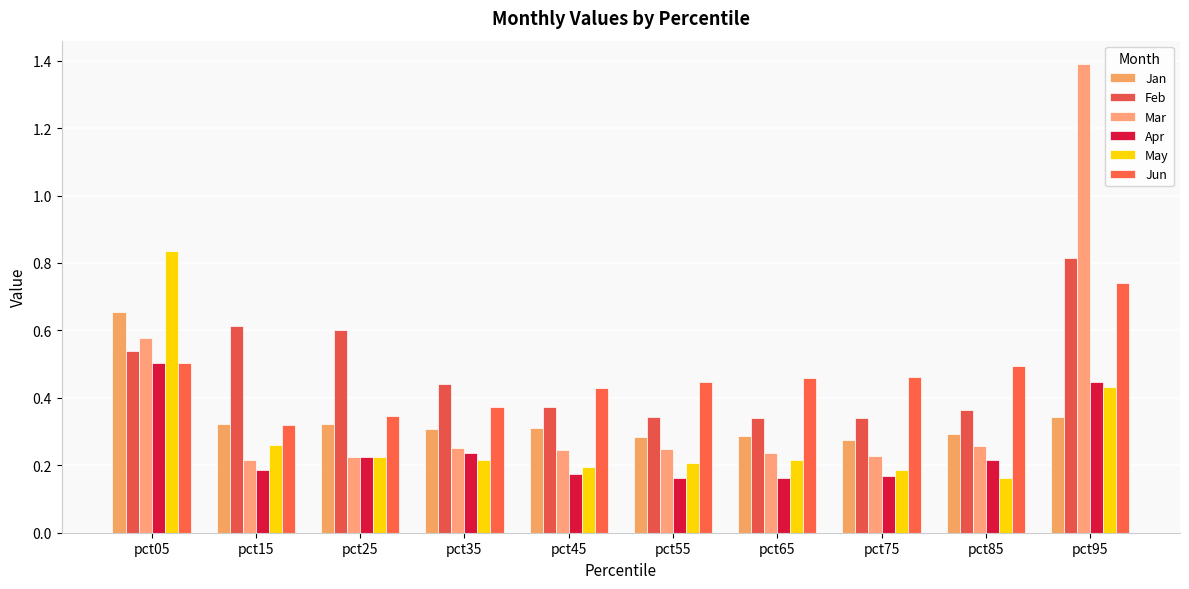

Which series has the widest spread of values?

Mar